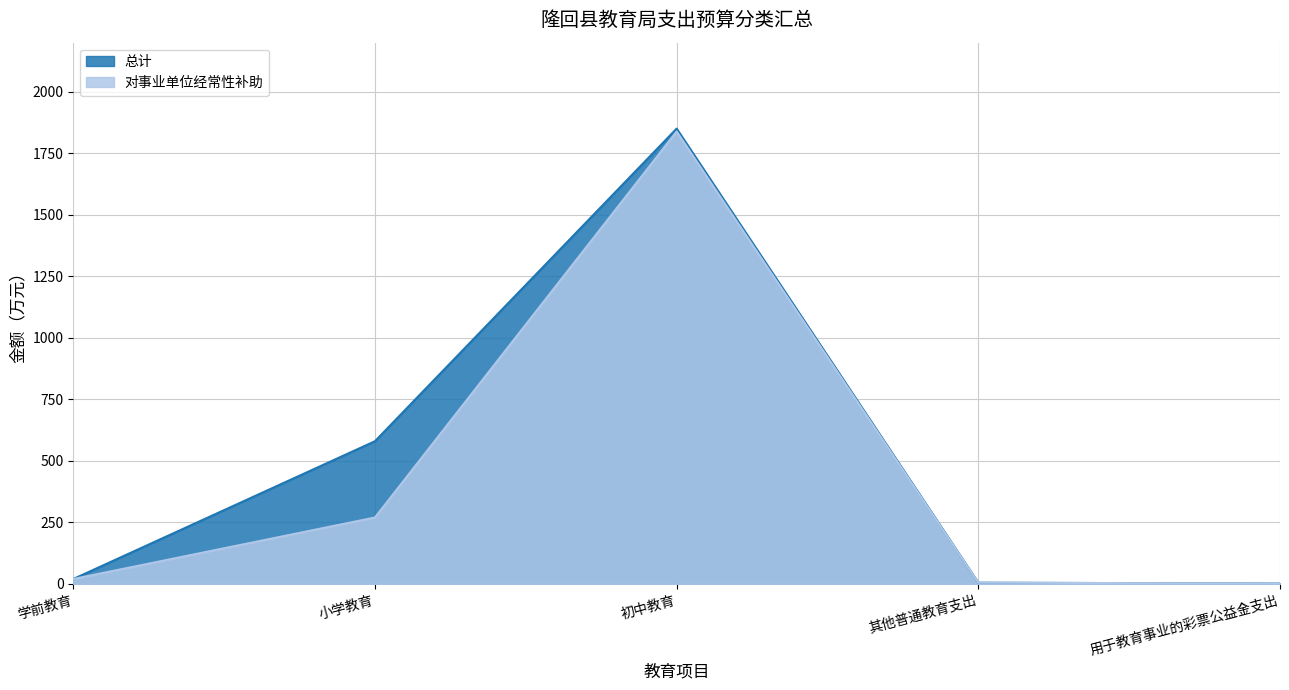

What is the difference between the maximum and minimum values in the 总计 series?

1849.2